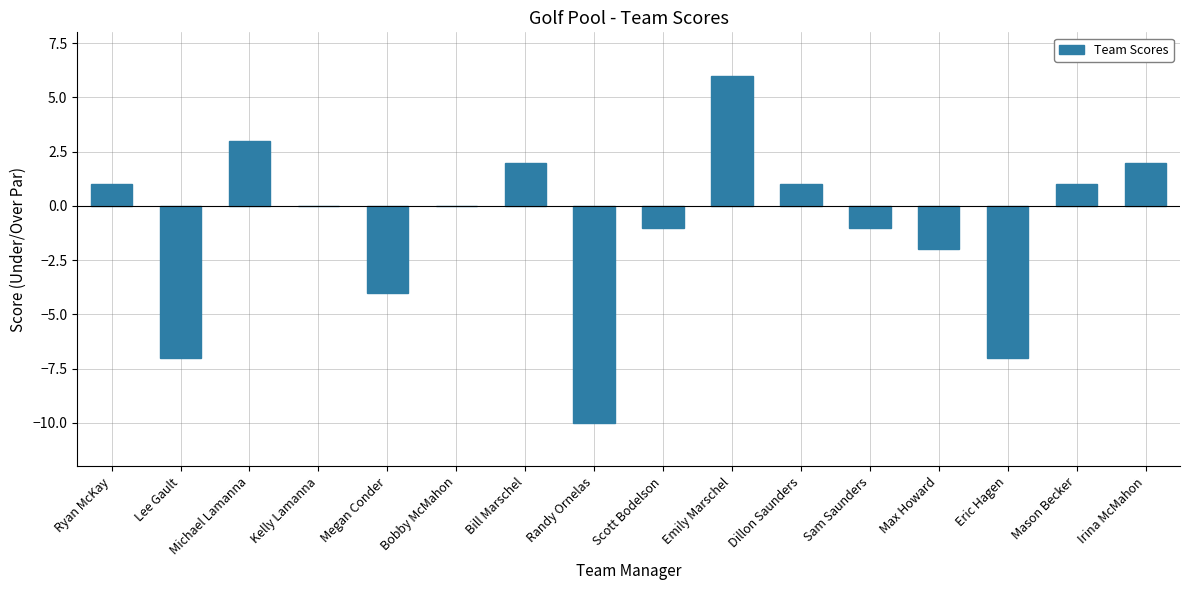

What is the change in value from Randy Ornelas to Emily Marschel?

+16